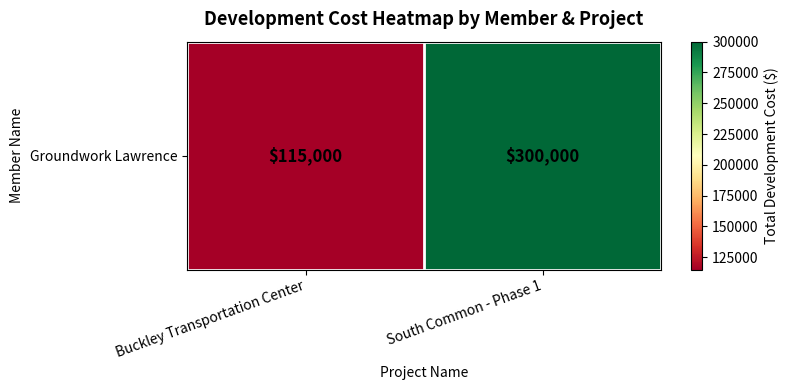

Which label corresponds to the largest value in the chart?

South Common - Phase 1